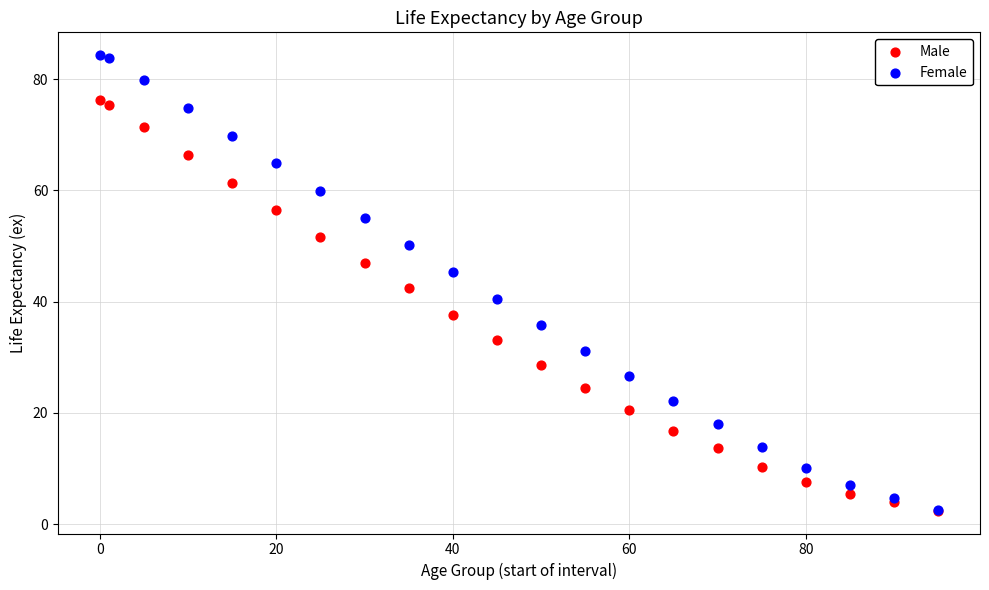

What are all the series names shown in the legend?

Male, Female